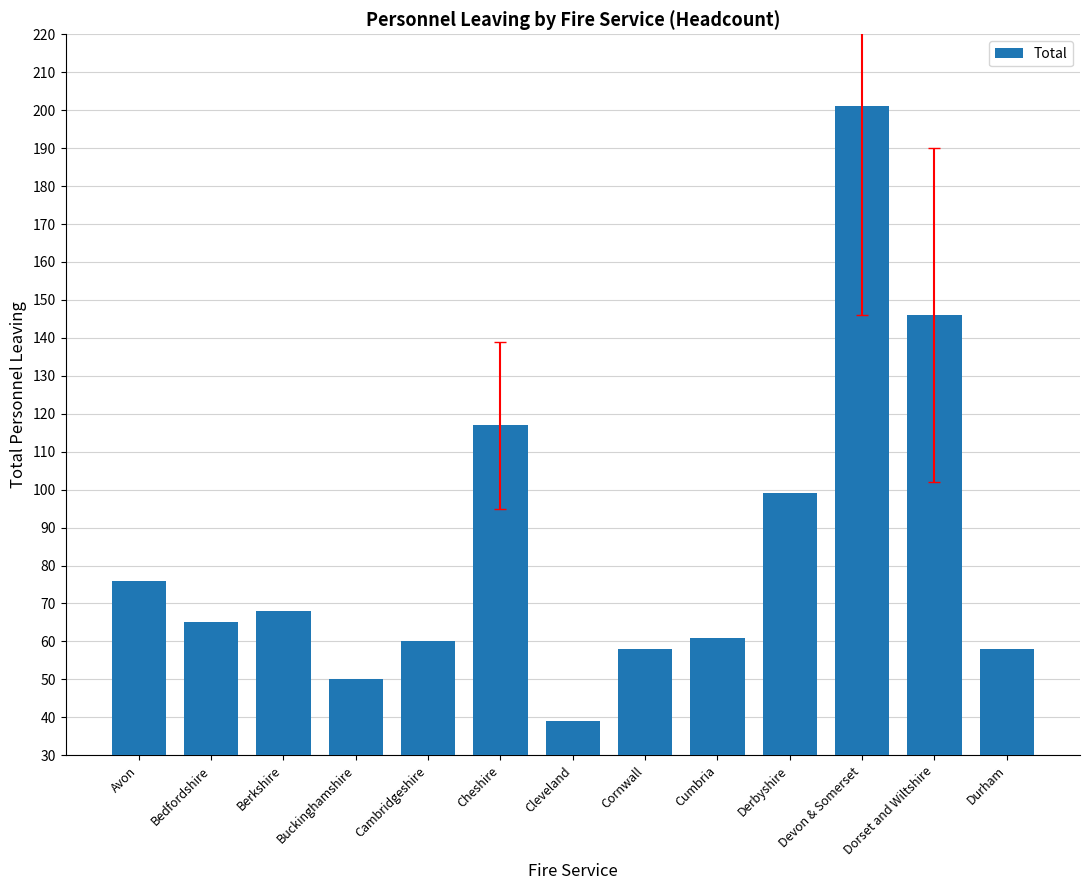

Where is the data nearest to the value 120?

Cheshire